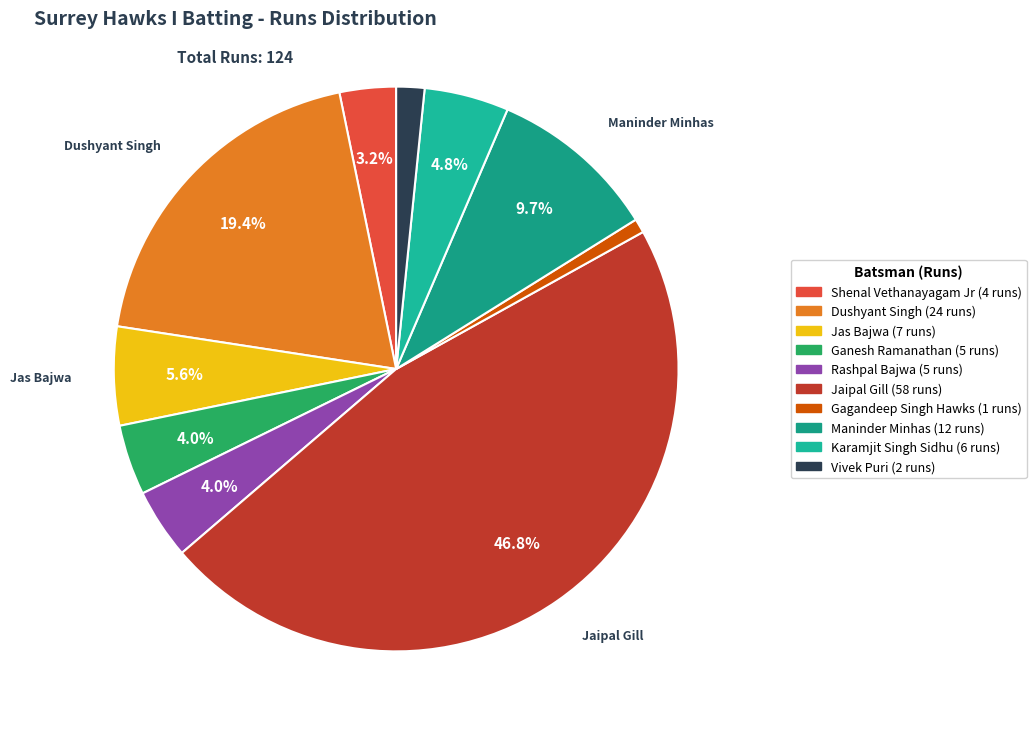

What is the largest slice in the pie chart?

Jaipal Gill